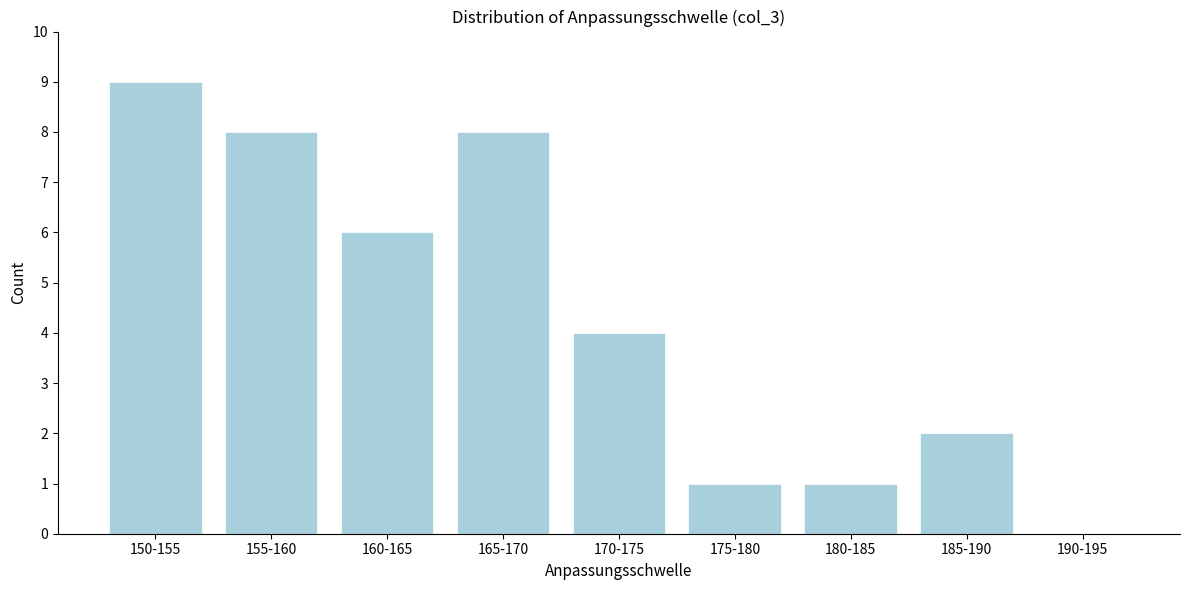

Reading left to right, what are all the values shown in this chart?

150-155=9	155-160=8	160-165=6	165-170=8	170-175=4	175-180=1	180-185=1	185-190=2	190-195=0